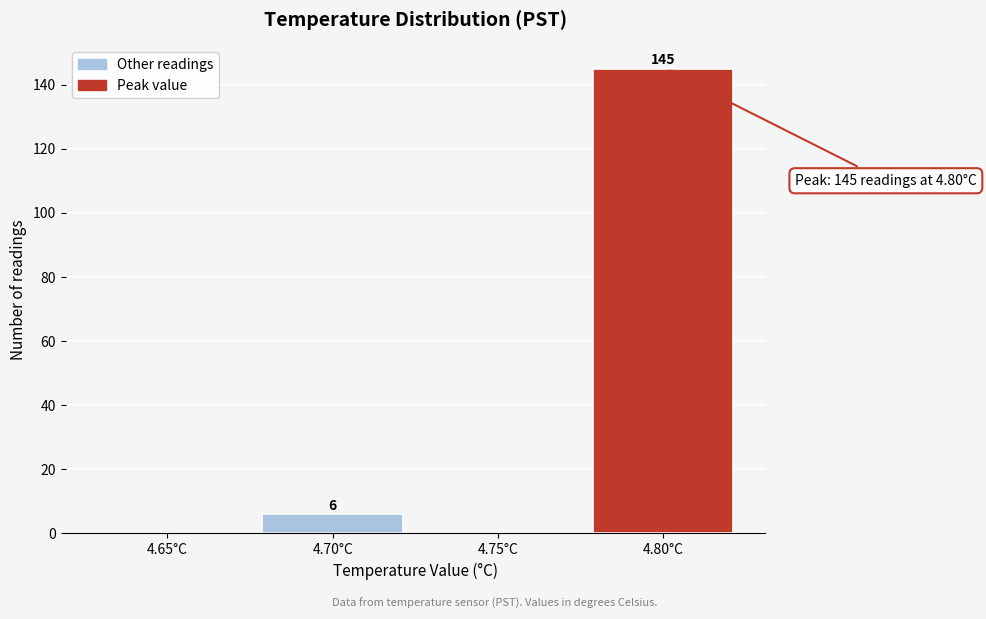

Reading right to left, extract all data points from this chart.

4.80°C=145	4.75°C=0	4.70°C=6	4.65°C=0